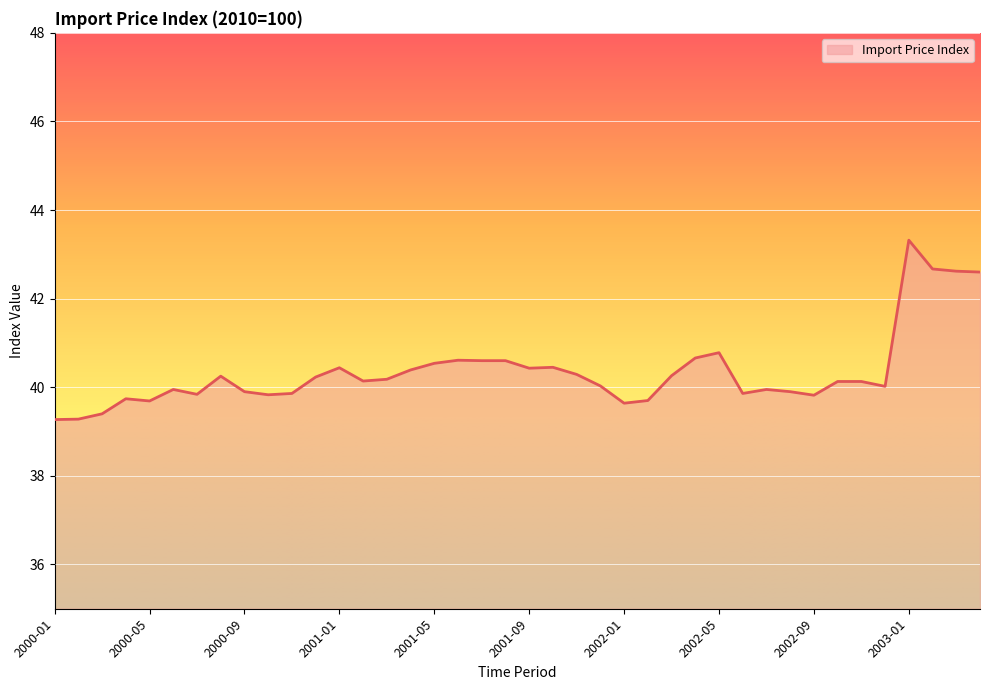

How many lines are shown in the chart?

1